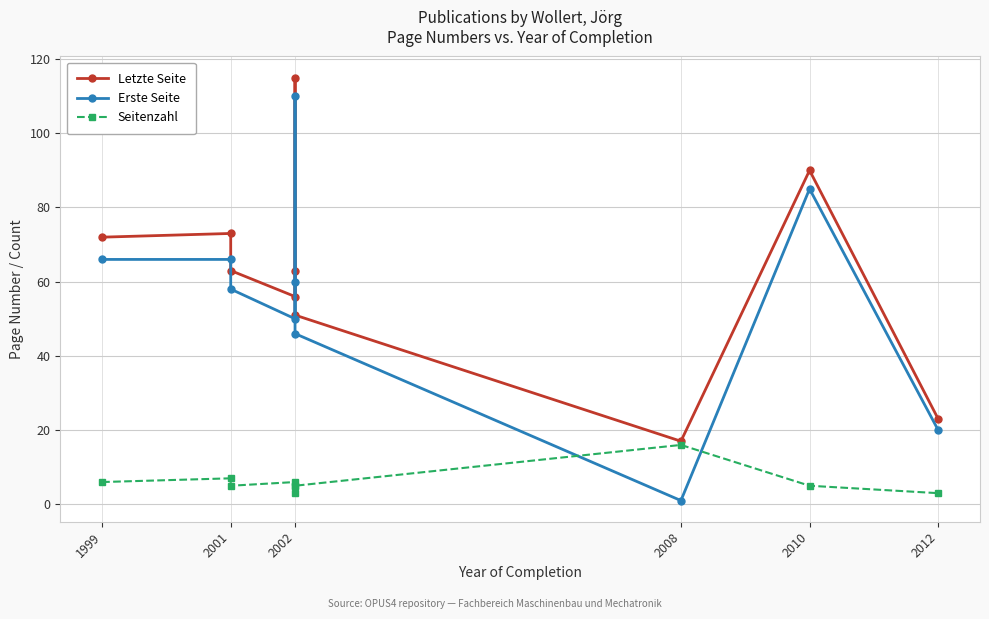

True or false: Erste Seite has more than 2 points higher than both neighbors.

False